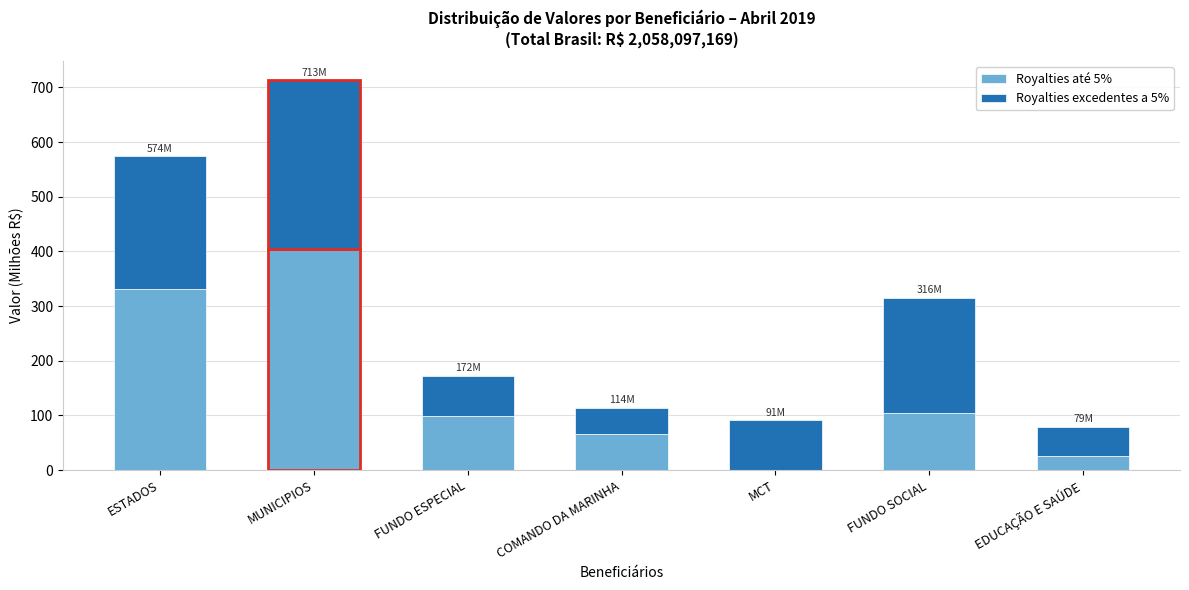

Reading left to right, list the values for the Royalties até 5% series.

ESTADOS=330.9	MUNICIPIOS=404.2	FUNDO ESPECIAL=98.6	COMANDO DA MARINHA=65.7	MCT=0.0	FUNDO SOCIAL=105.2	EDUCAÇÃO E SAÚDE=26.4